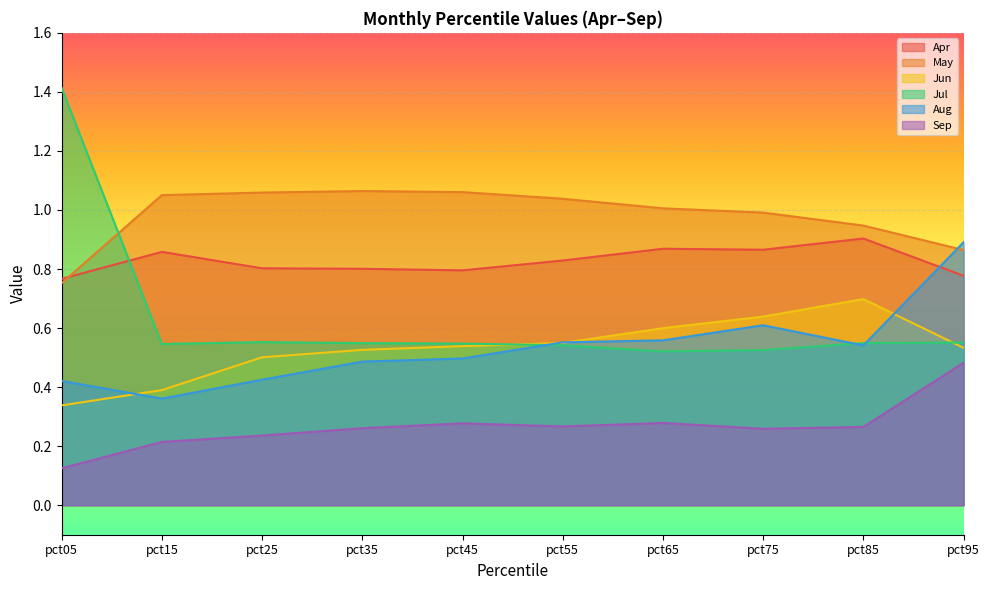

At pct75, list the series in order from largest to smallest.

May, Apr, Jun, Aug, Jul, Sep